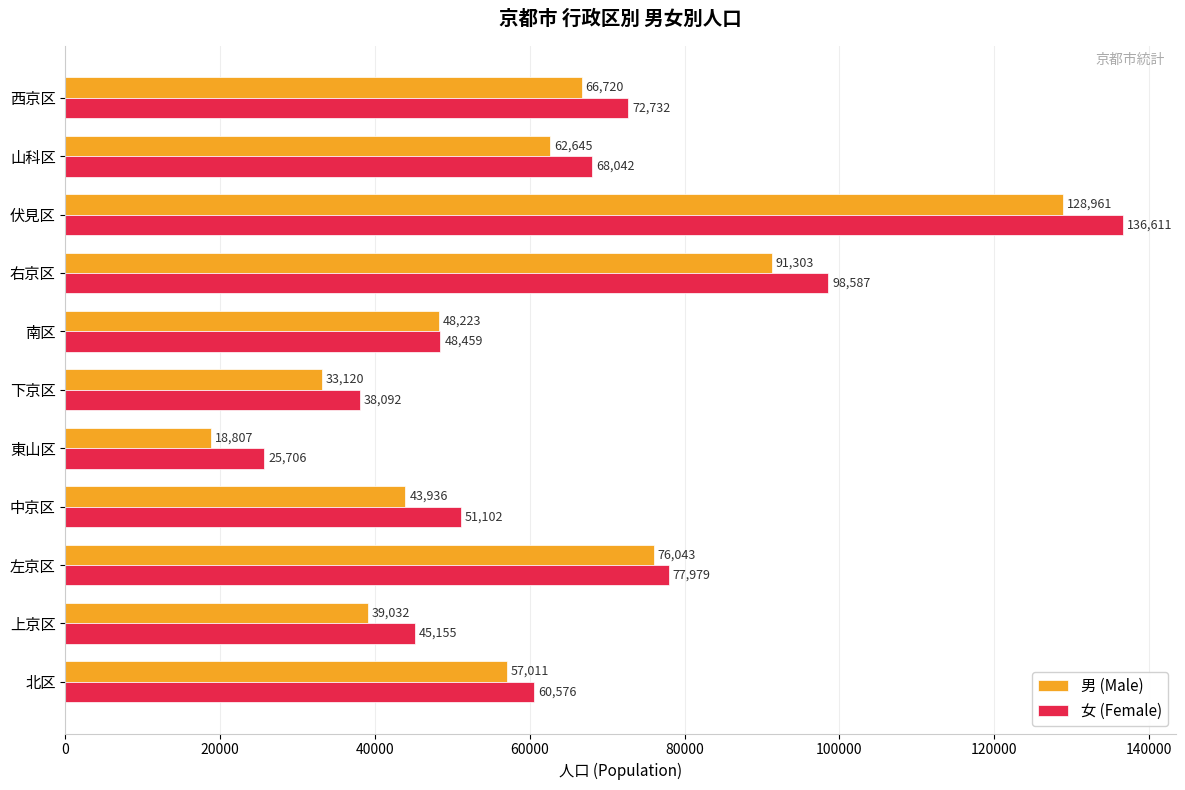

True or false: 男 (Male) has a value of 48223 at 南区.

True